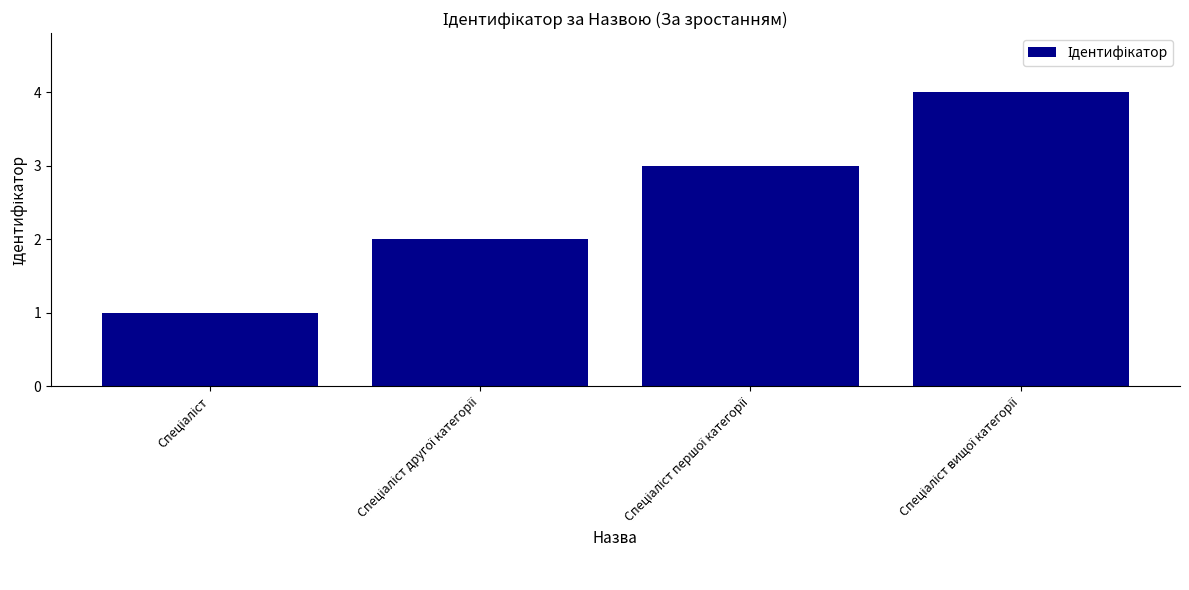

What is the greatest value displayed?

4